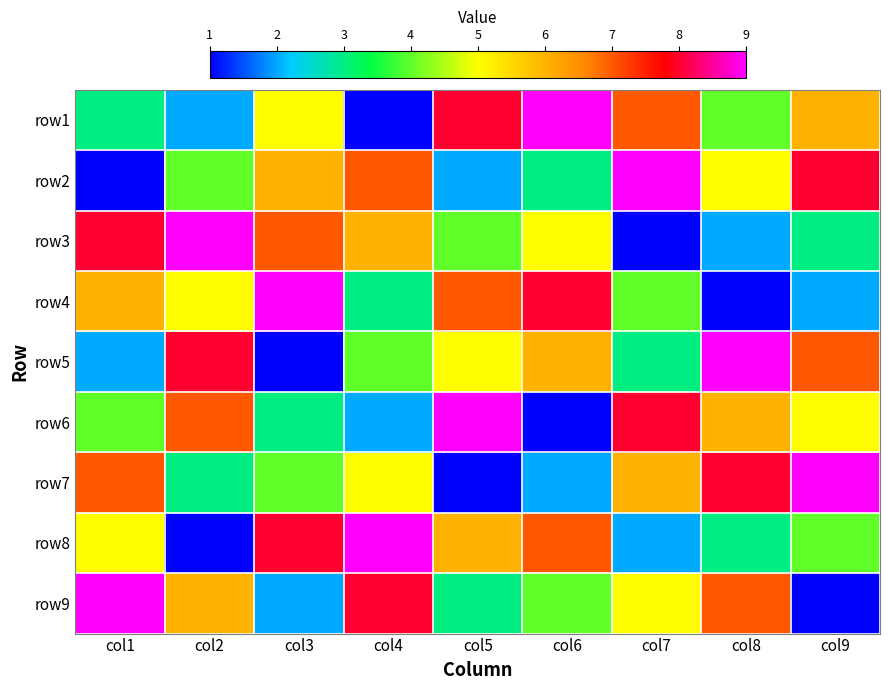

At how many categories does at least one series exceed 7?

9